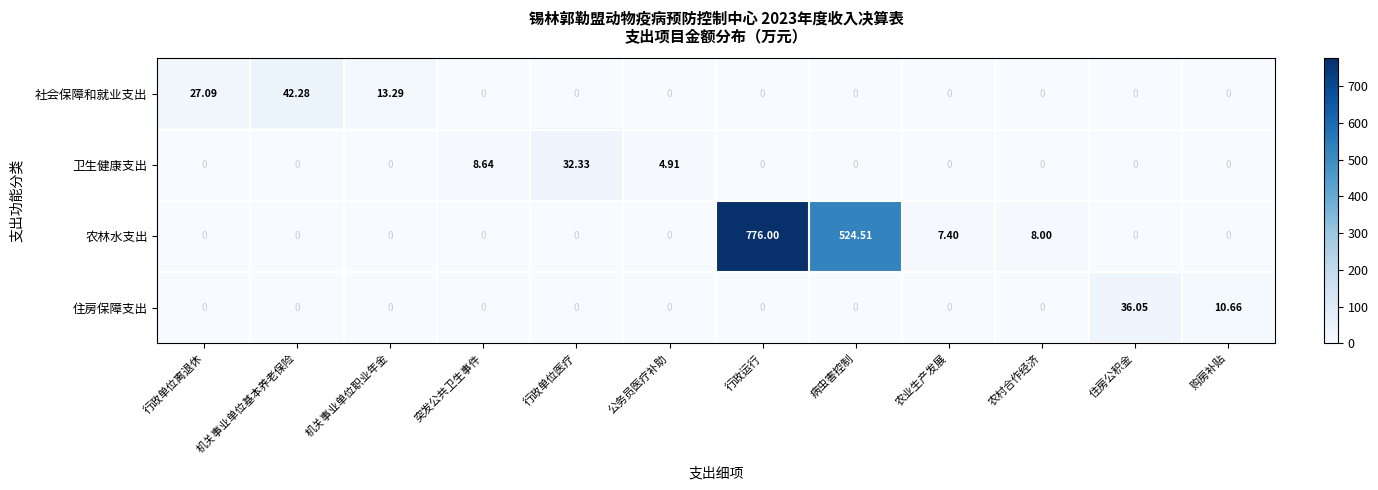

Which category has the highest value in the 农林水支出 series?

行政运行